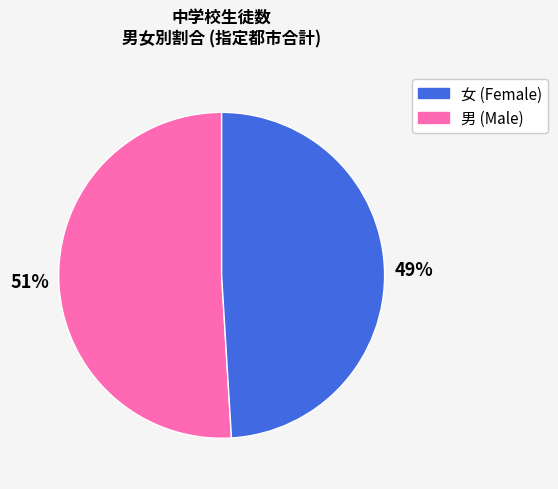

To the nearest percent, what is the difference between the largest and smallest slice percentages?

2%